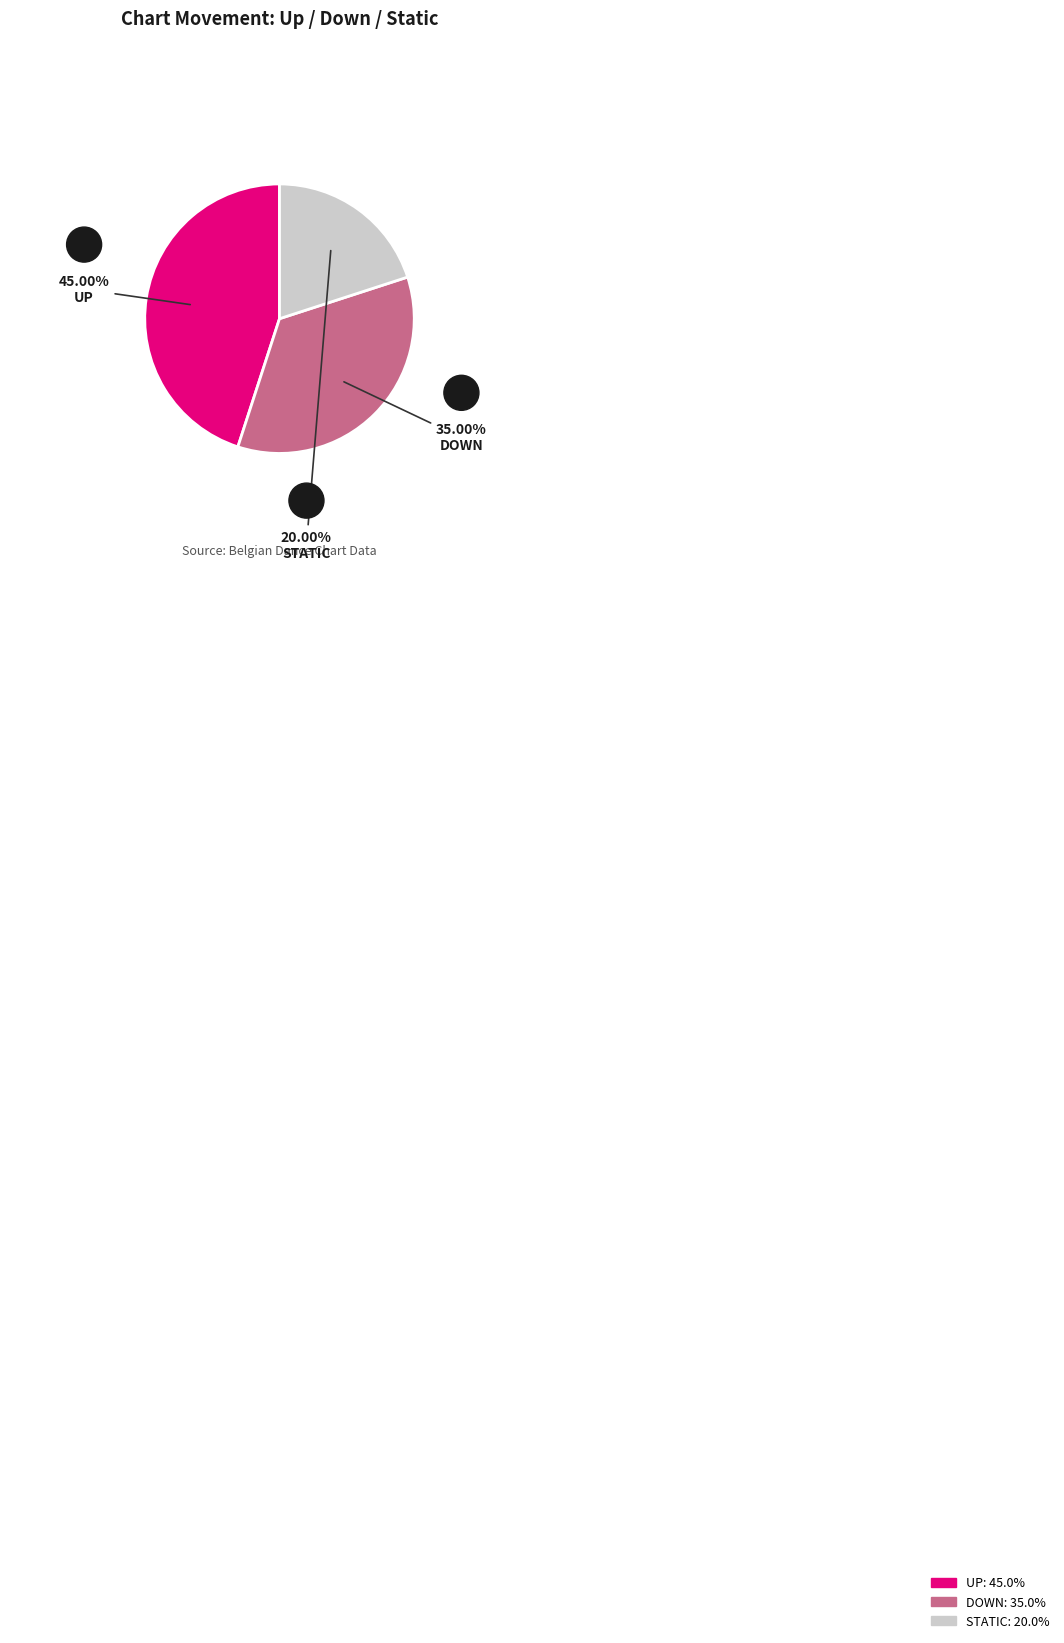

Do STATIC and UP together represent more than half of the pie?

Yes